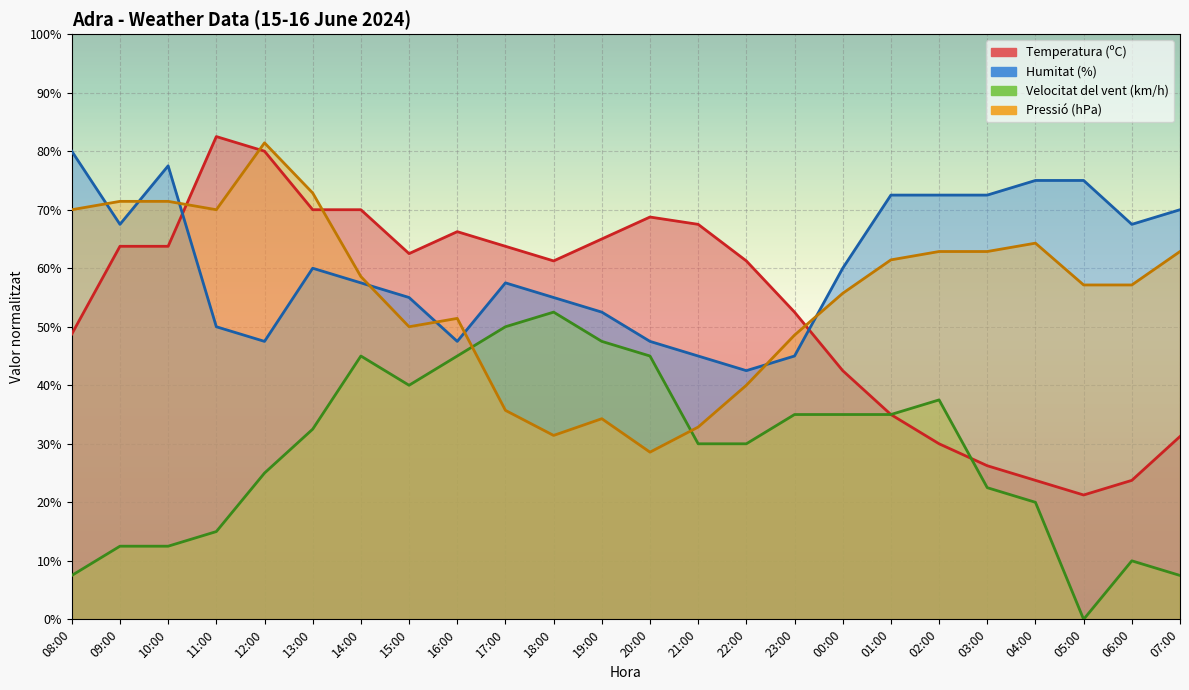

What is the sum of all Velocitat del vent (km/h) values?

692.5